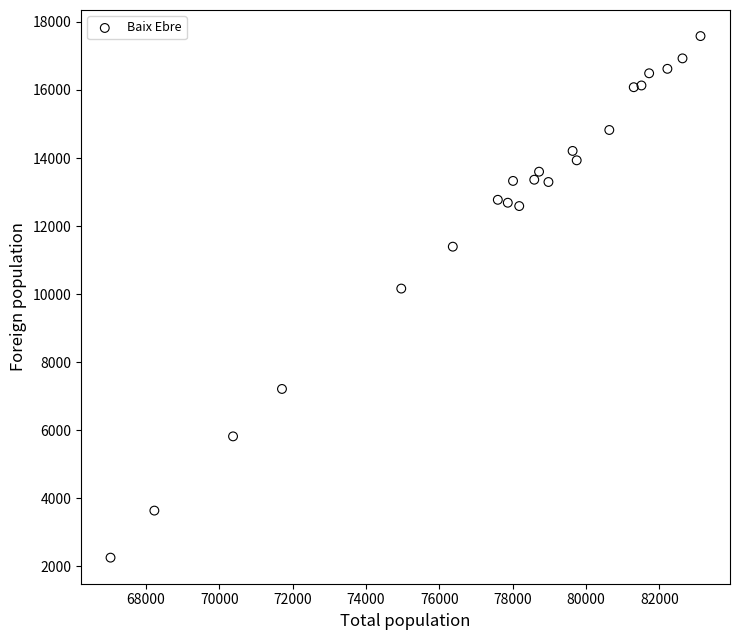

What is the range of Y values (max minus min)?

15323